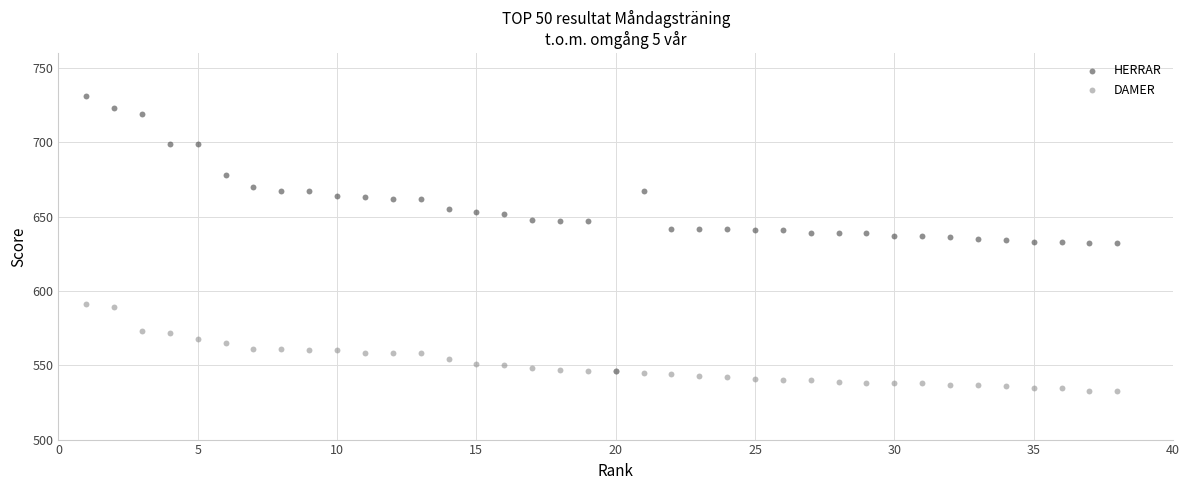

What are all the series names shown in the legend?

HERRAR, DAMER